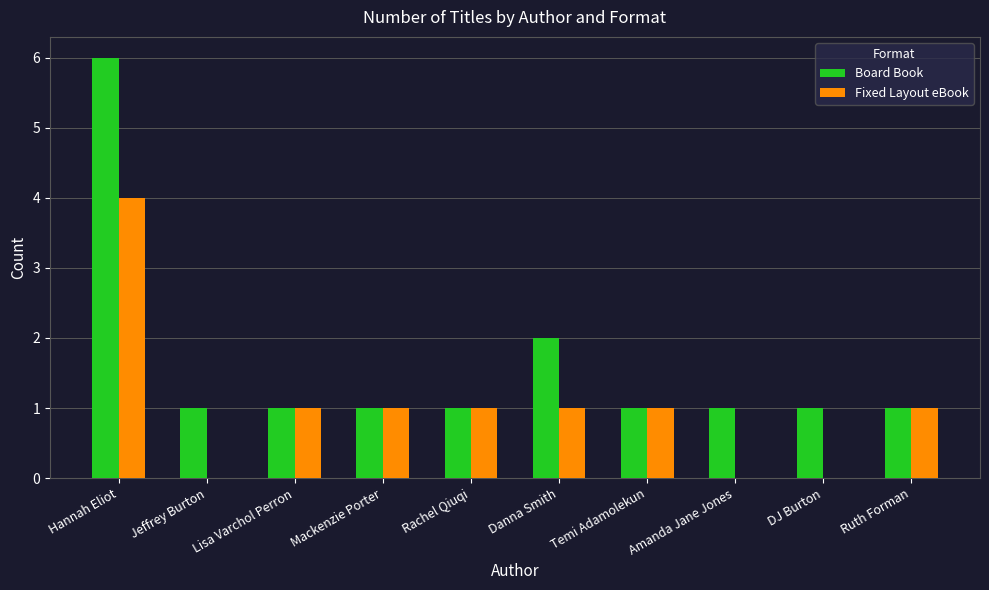

What is the sum of the Board Book values at Hannah Eliot and Rachel Qiuqi?

7